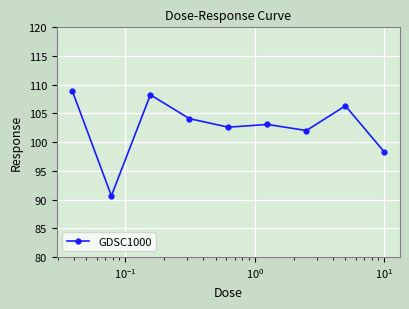

Is this an area chart (filled region under the line)?

No